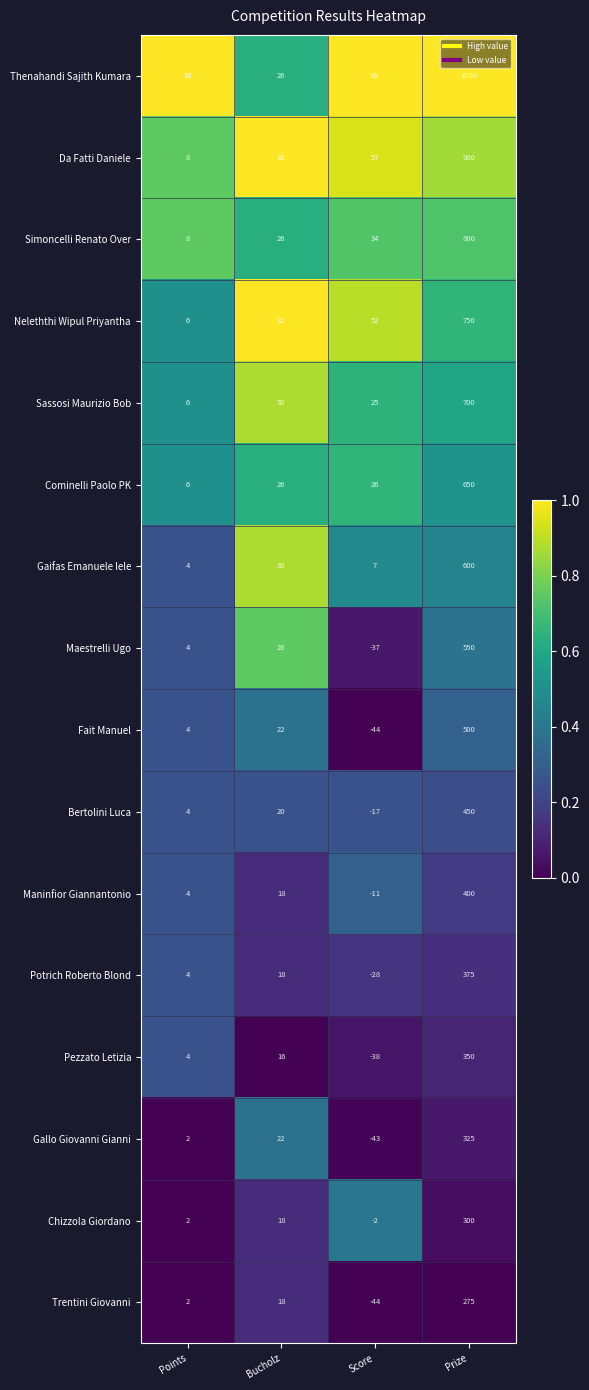

What is the sum of the Potrich Roberto Blond values at Bucholz and Points?

22